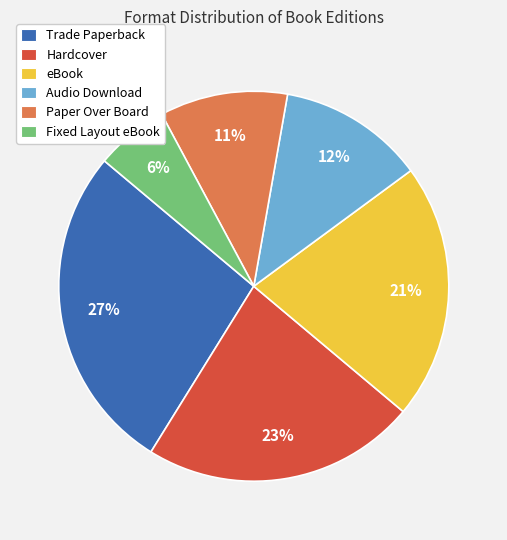

True or false: Fixed Layout eBook accounts for 14% of the total.

False